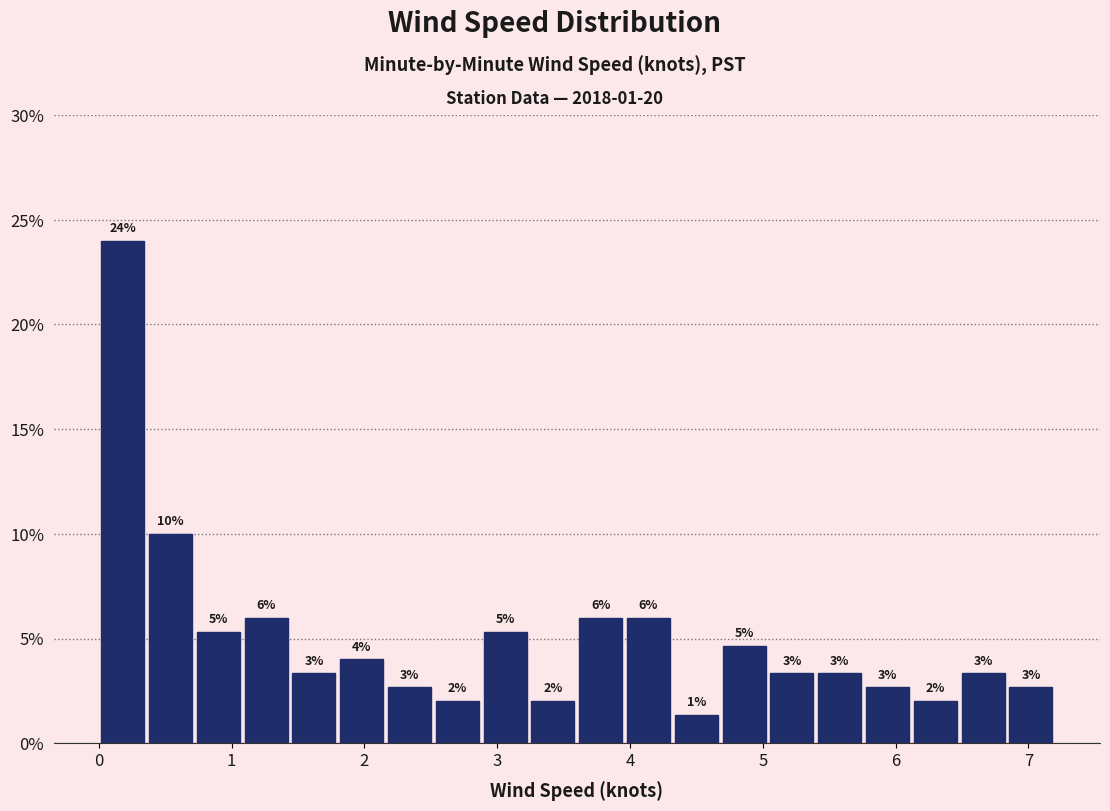

Around what value on the x-axis is the tallest bar? Give the approximate position of its centre, as read against the axis.

0.2